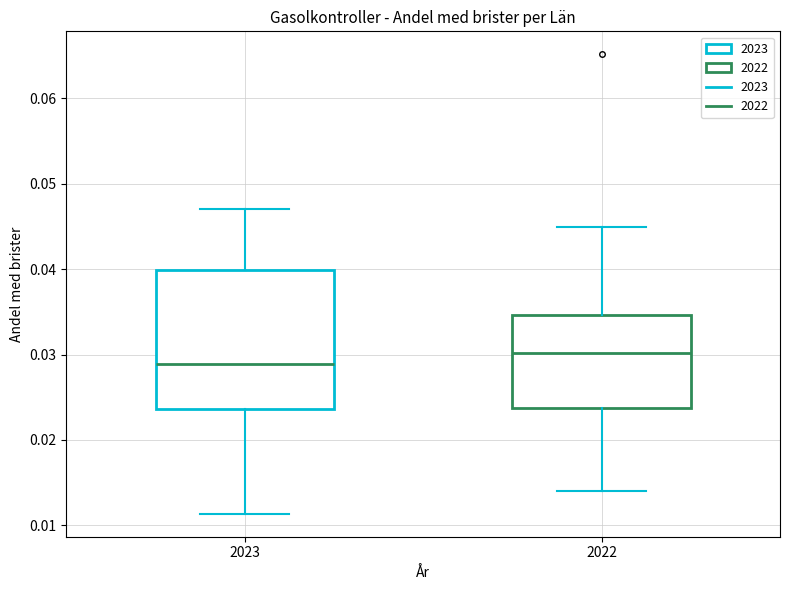

Reading left to right, read every box against the y-axis: the position of its median line, the range the box covers, and the ends of its whiskers. The values are not printed on the chart, so give them approximately, as read against the axis.

2023: median 0.029, box 0.024 to 0.040, whiskers 0.011 to 0.047
2022: median 0.030, box 0.024 to 0.035, whiskers 0.014 to 0.045